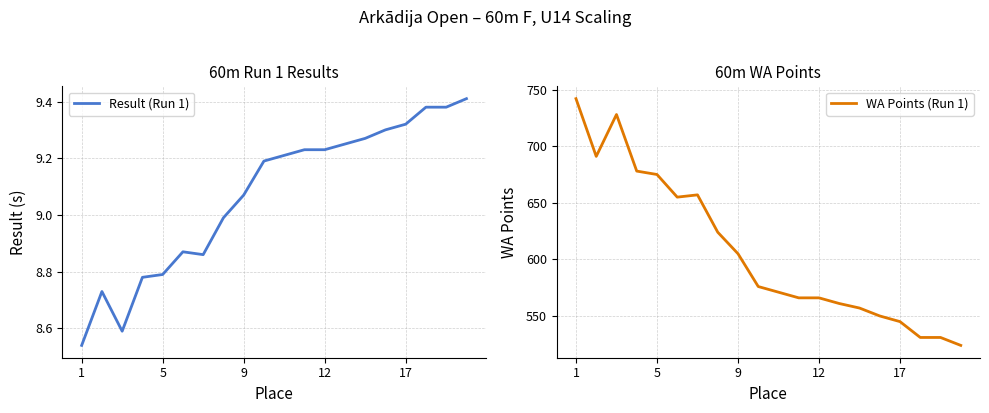

Rank the series by their maximum value, from highest to lowest.

WA Points (Run 1), Result (Run 1)